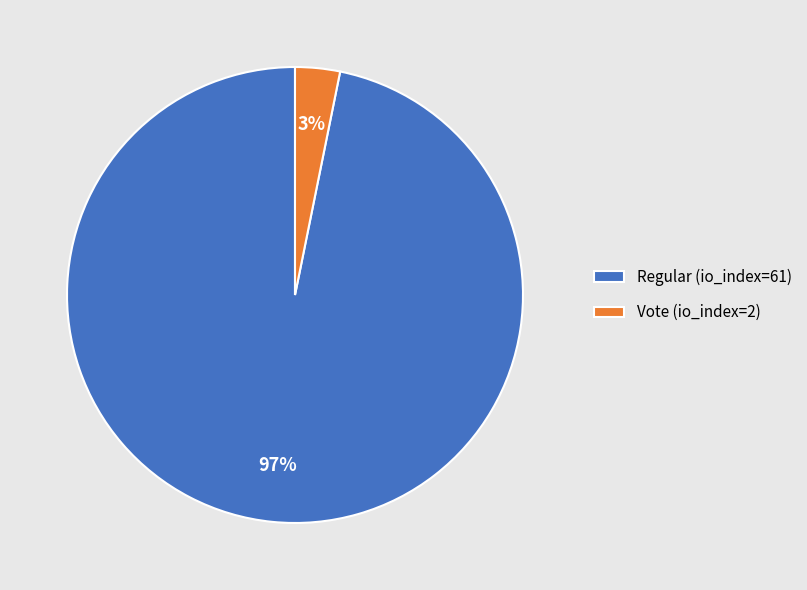

Which slice is the largest?

Regular (io_index=61)